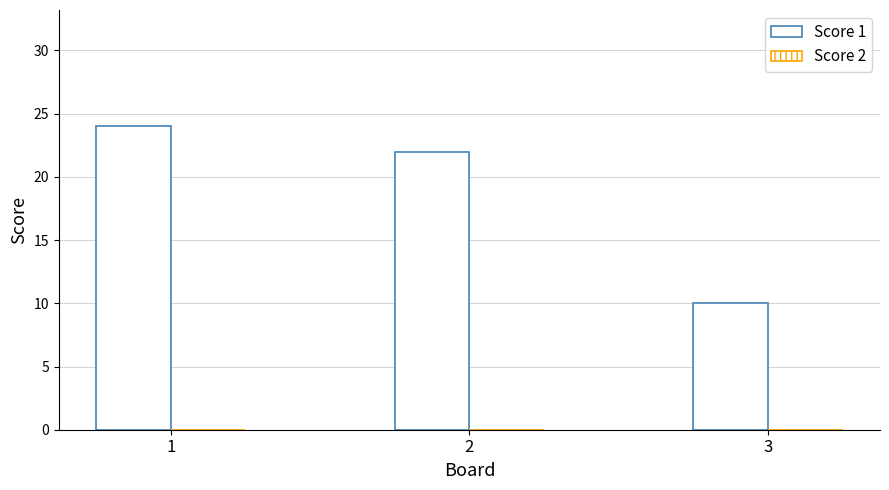

Reading right to left, extract all data points from this chart.

3=10	2=22	1=24